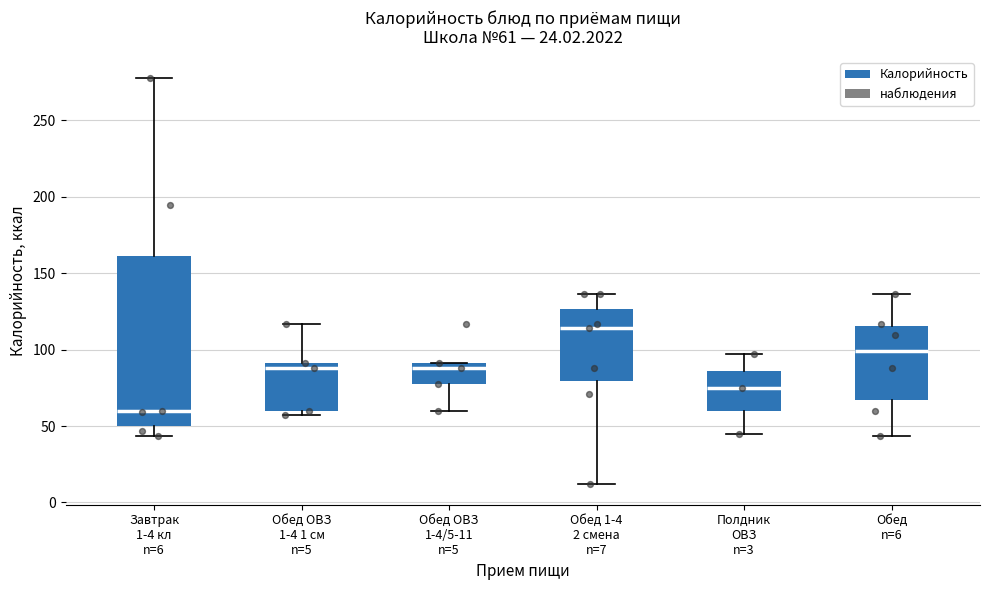

Which box is the tallest, from its lower edge to its upper edge?

Завтрак 1-4 кл n=6